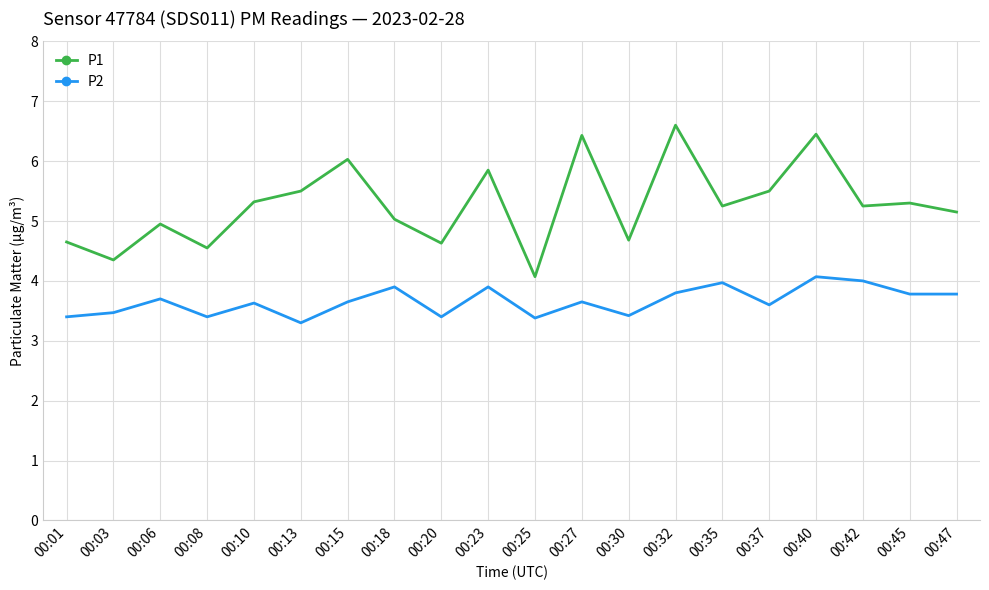

Which series has the largest range (max minus min)?

P1